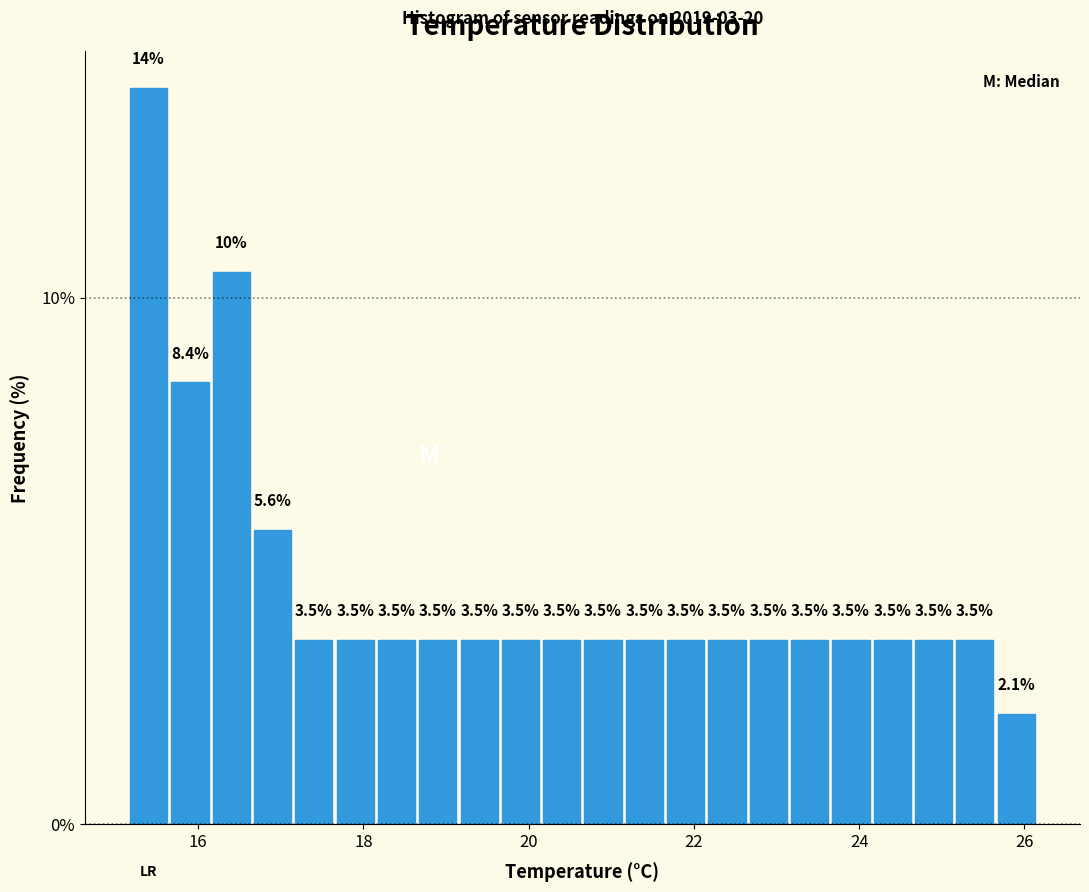

Read against the x-axis, roughly where is the centre of the tallest bar?

15.4